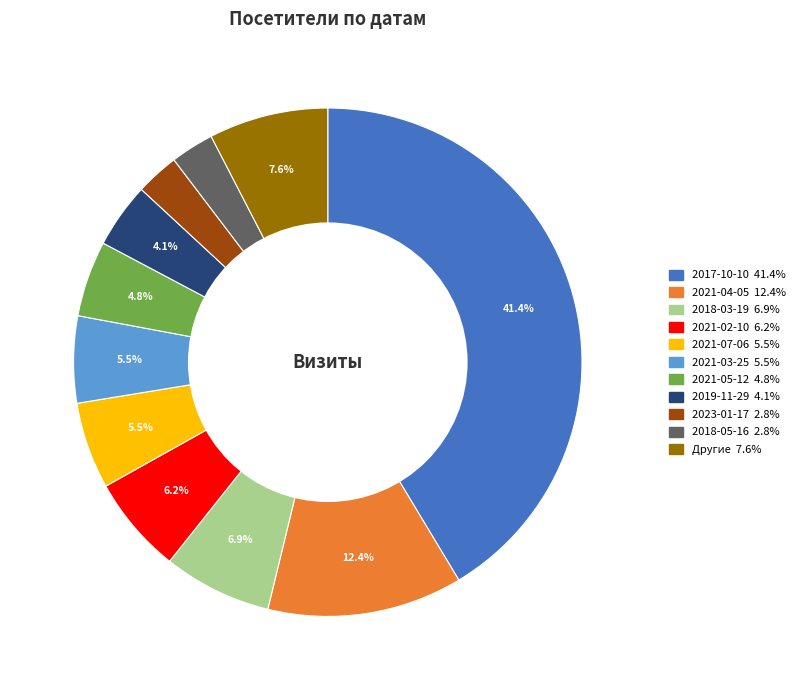

How many segments does this pie chart have?

11